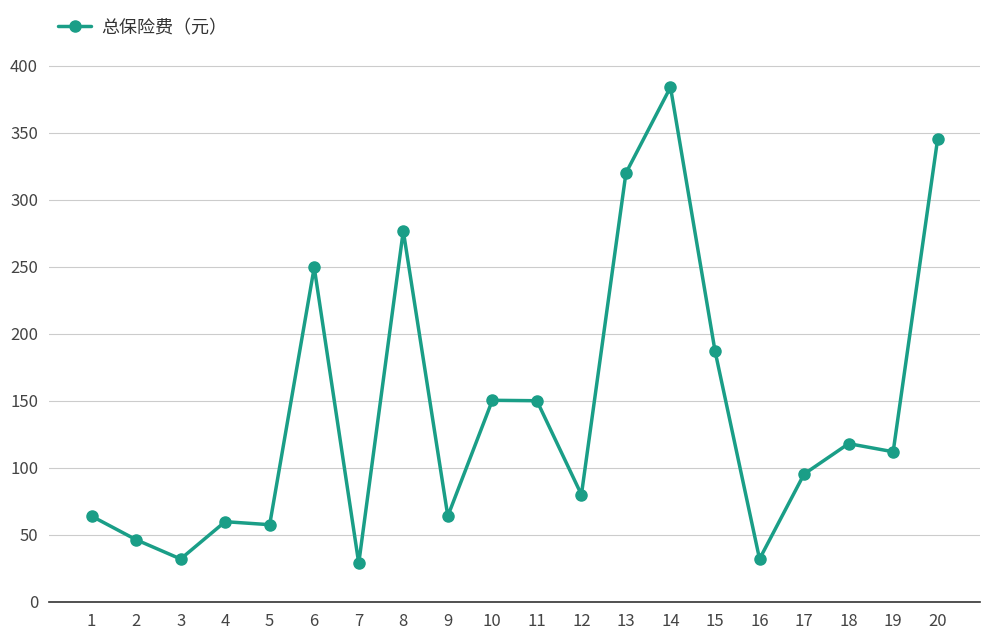

The value at 20 is 487.2. True or false?

False